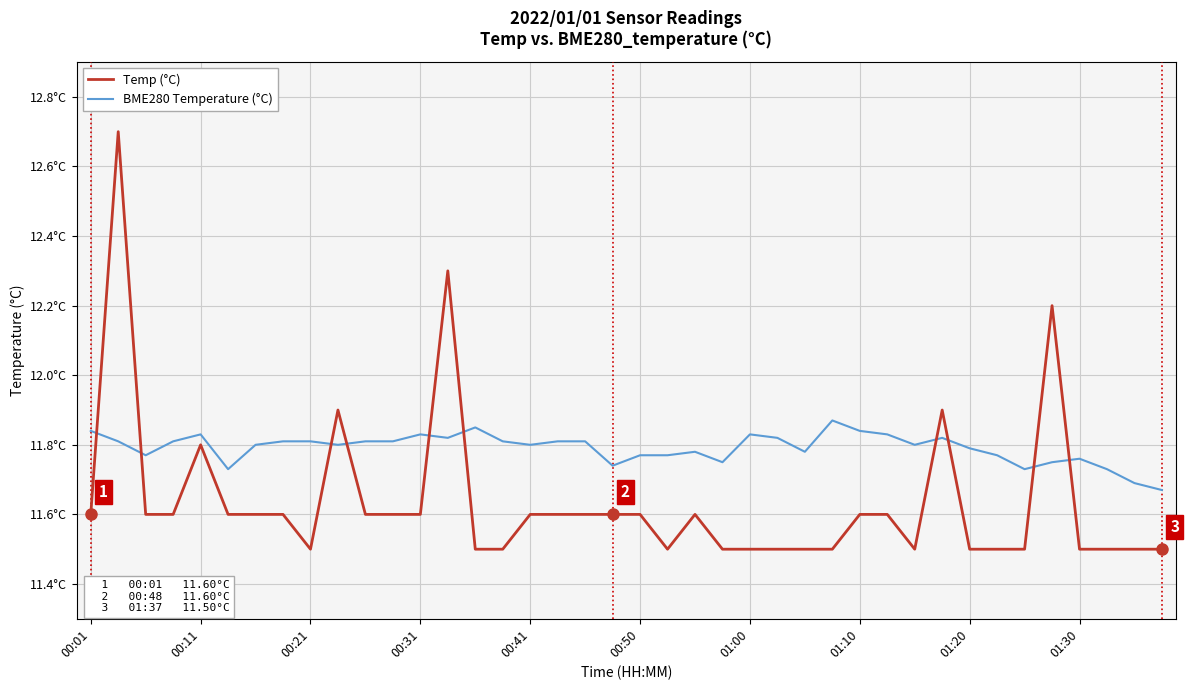

What is the greatest value displayed?

12.7